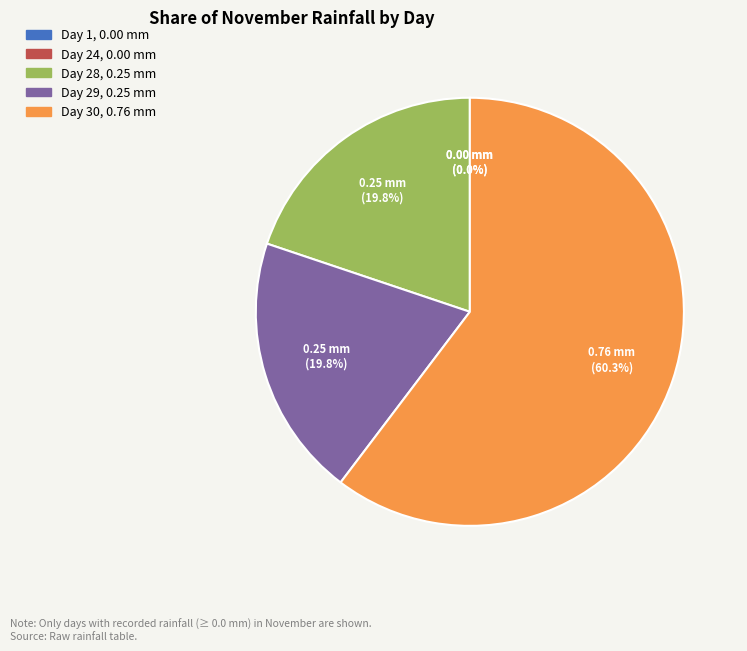

Which slice represents more than half of the pie?

Day 30 (0.76)